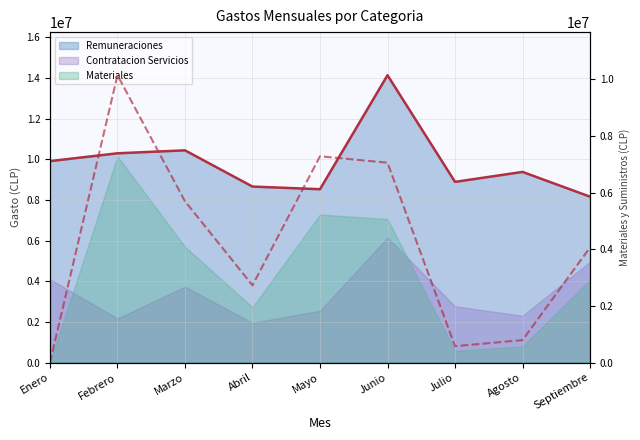

What is the label of the 2nd point from the left?

Febrero